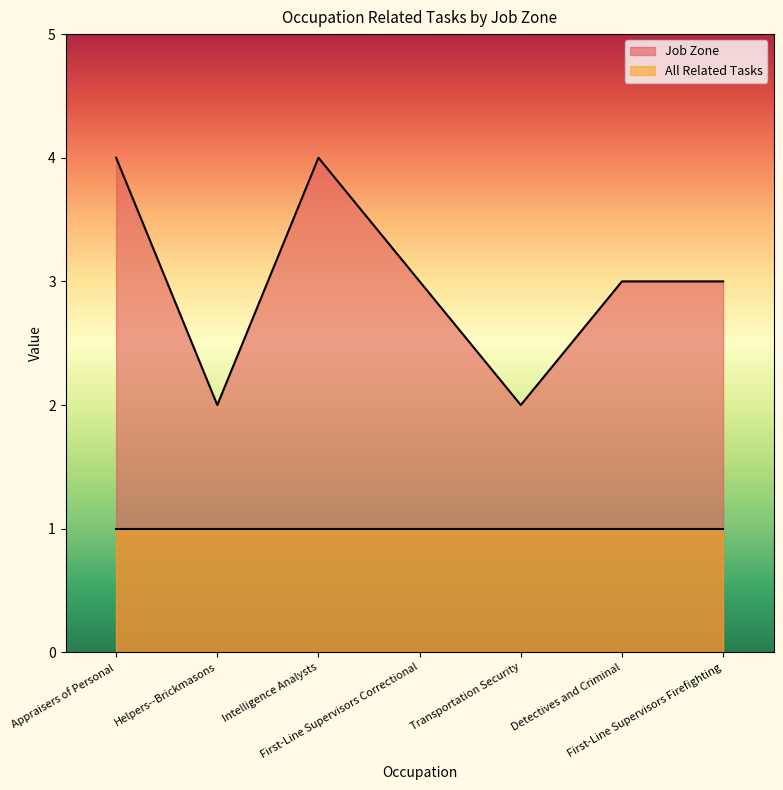

The chart shows a value of 5 at First-Line Supervisors Firefighting. True or false?

False